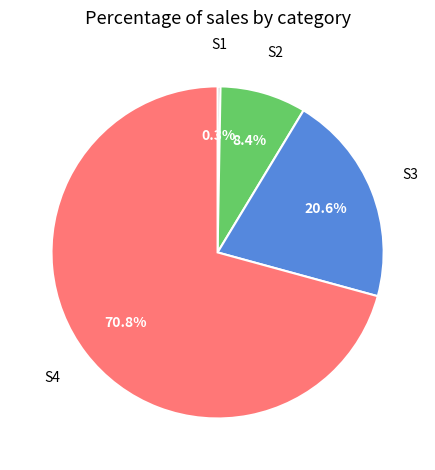

Is there a majority slice in this chart?

Yes